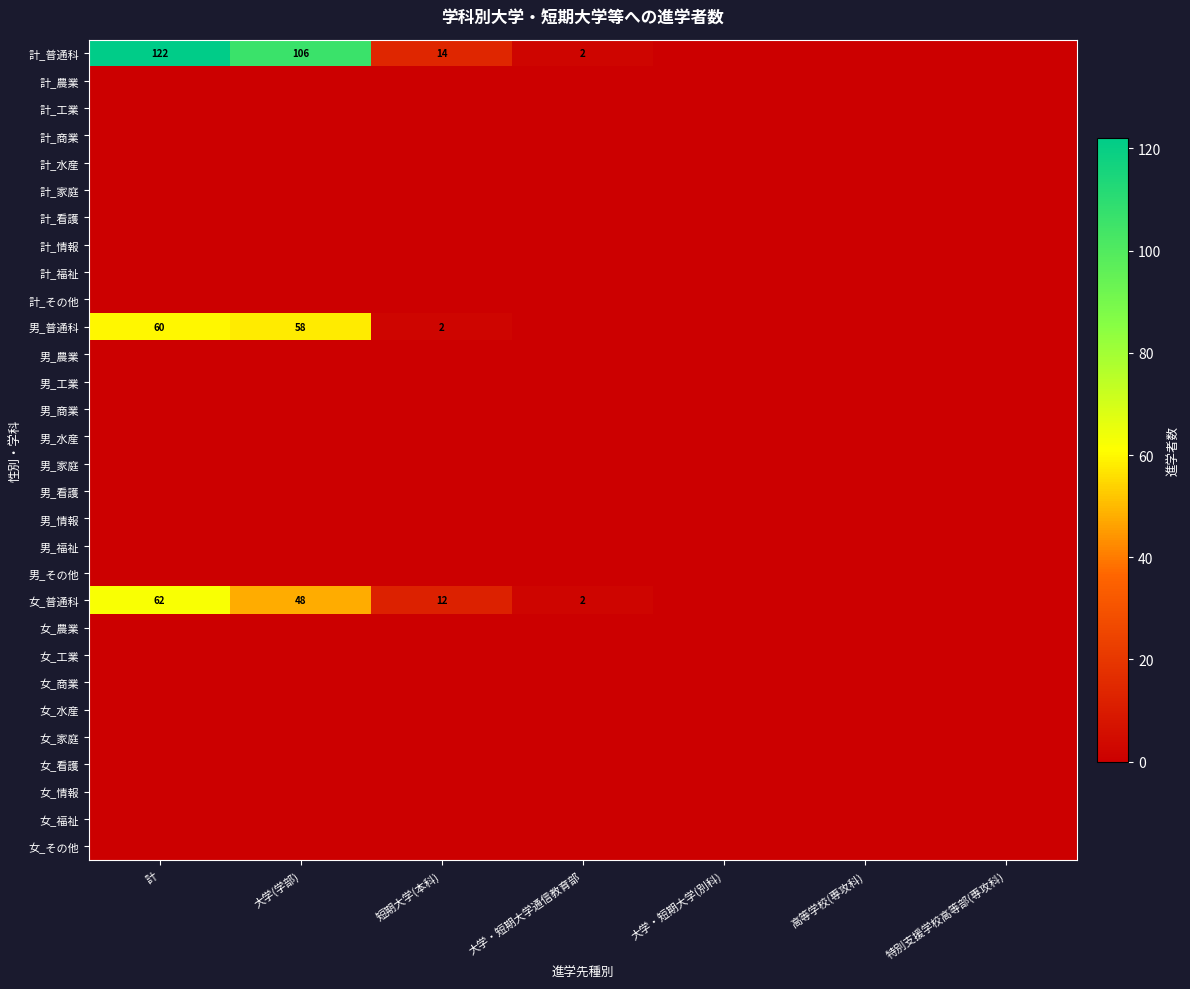

Rank the categories by 計_普通科 value from lowest to highest.

大学・短期大学(別科), 高等学校(専攻科), 特別支援学校高等部(専攻科), 大学・短期大学通信教育部, 短期大学(本科), 大学(学部), 計